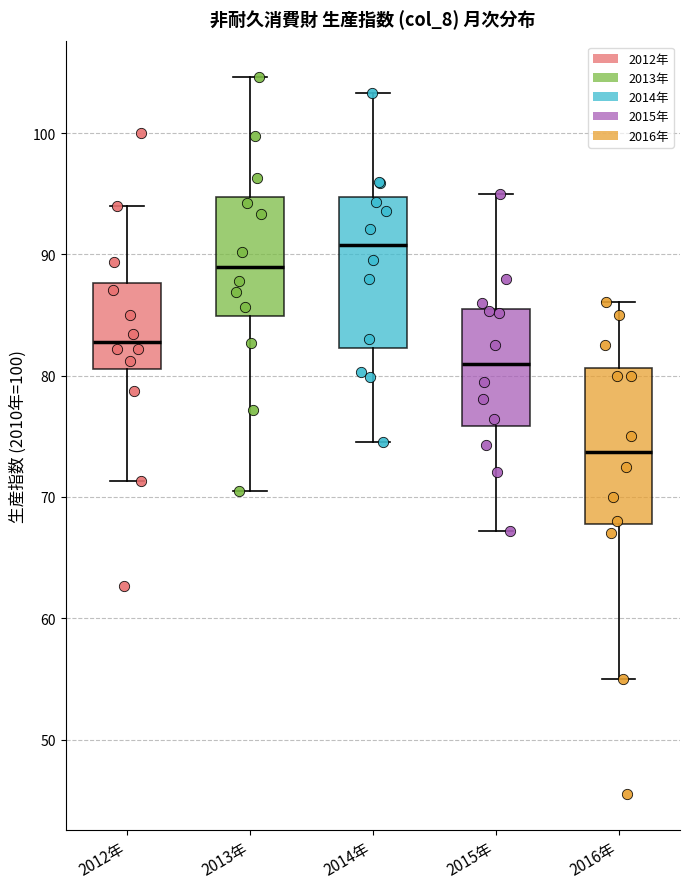

Where does the lower whisker of the box for 2014年 end on the y-axis? The values are not printed on the chart, so give them approximately, as read against the axis.

75